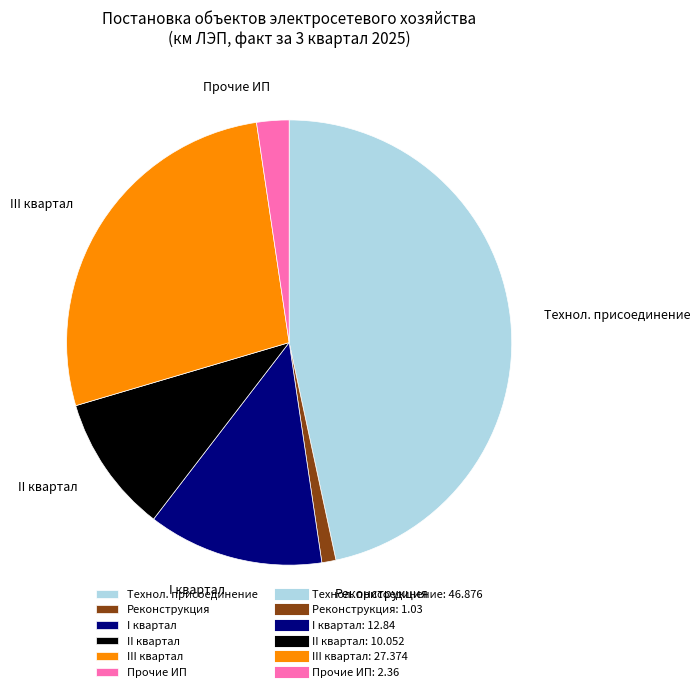

Which slice is the largest?

Технол. присоединение